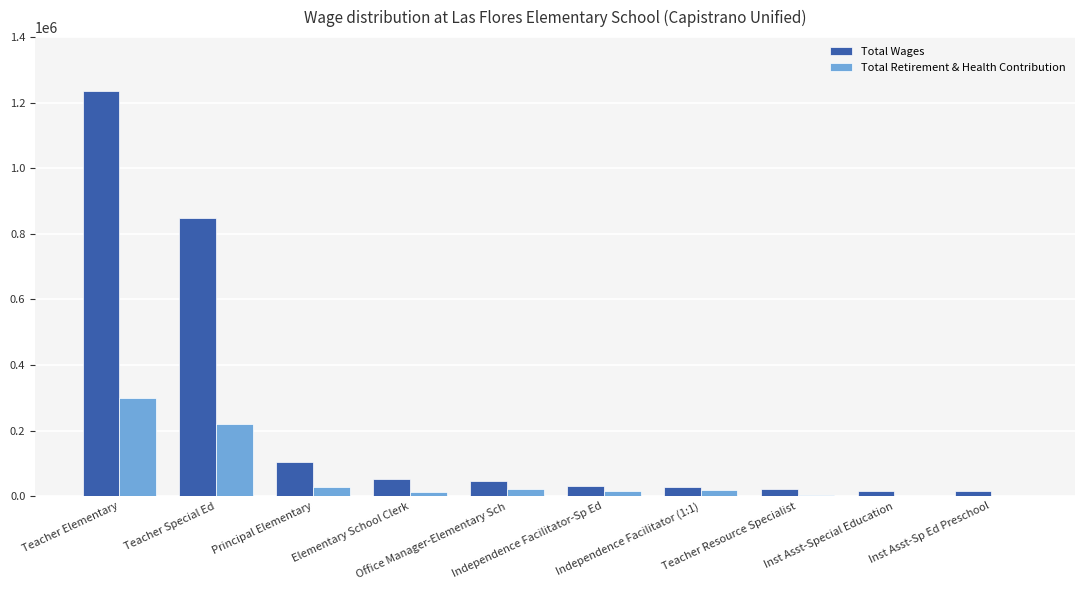

What is the difference between the Total Wages values at Office Manager-Elementary Sch and Inst Asst-Sp Ed Preschool?

30452